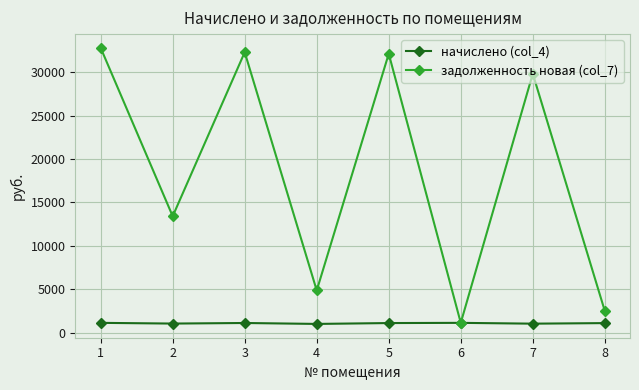

Which category has the highest value across all series?

1